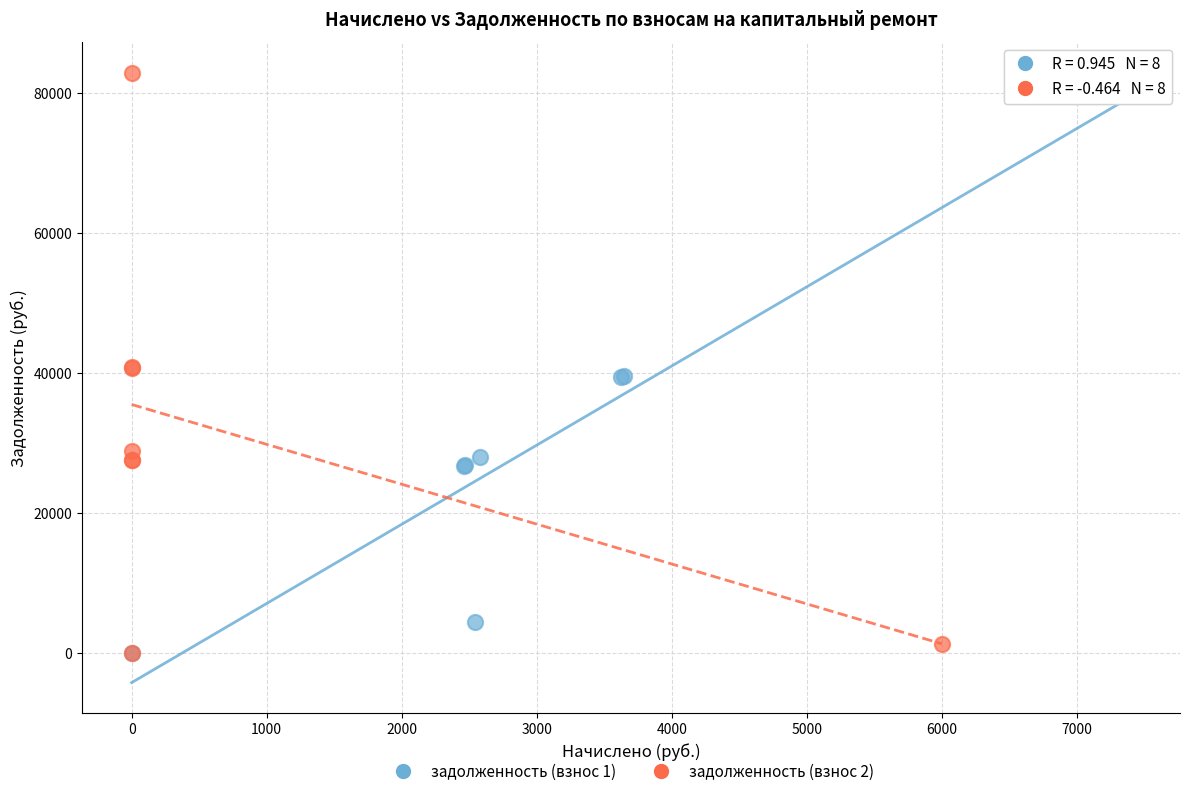

Which series has the widest spread of Y values?

задолженность (взнос 2)